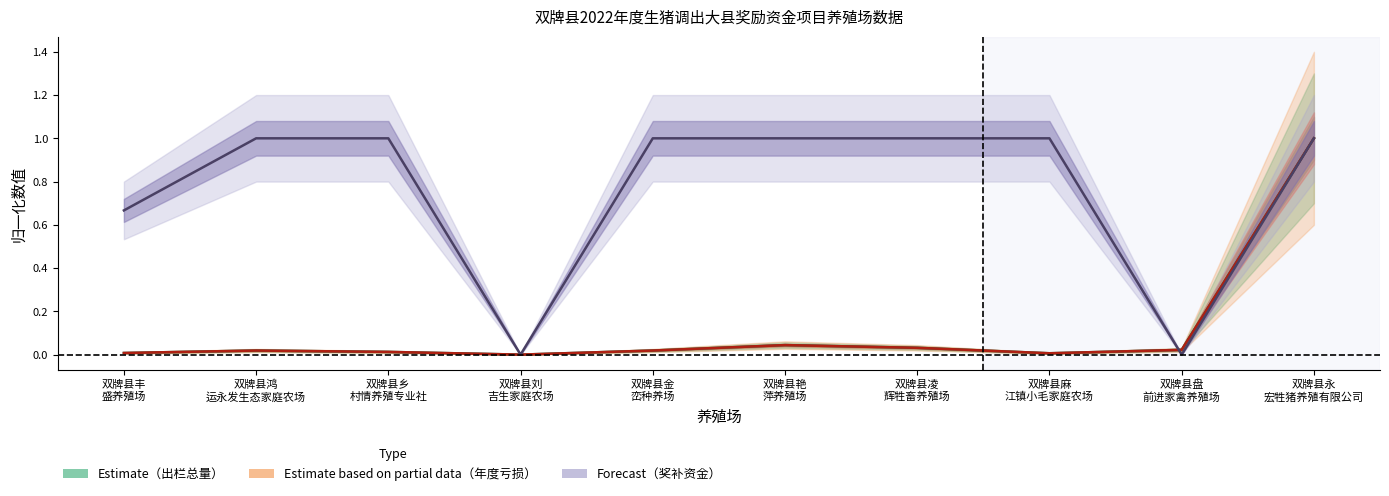

What is the average value of the 出栏总量（公斤） series?

0.1